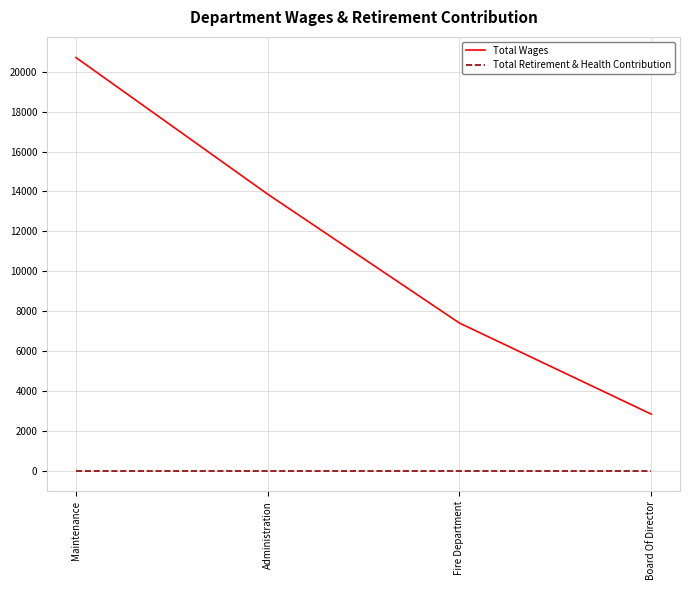

Reading left to right, what are all the values shown in this chart?

Total Wages: 20712	13860	7398	2833
Total Retirement & Health Contribution: 0	0	0	0